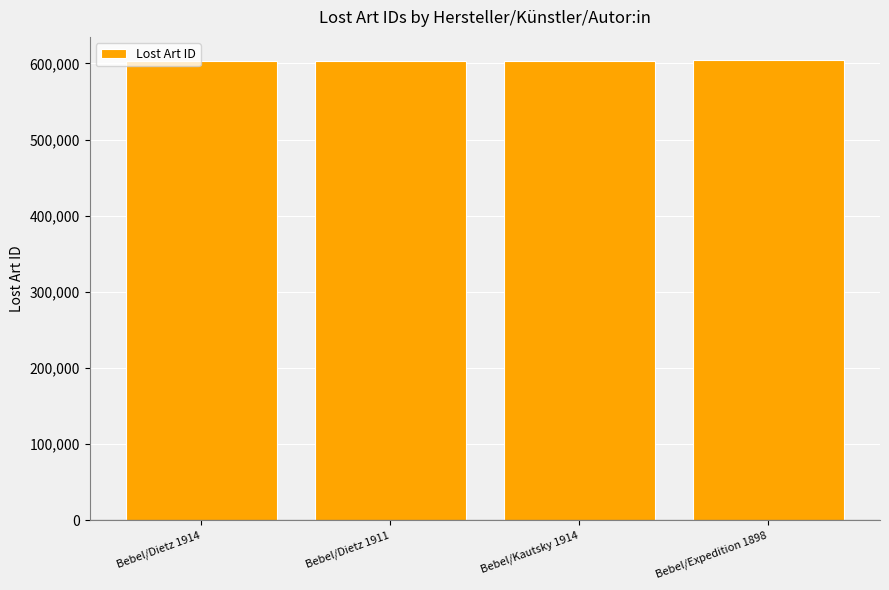

What is the sum of all values?

2414272